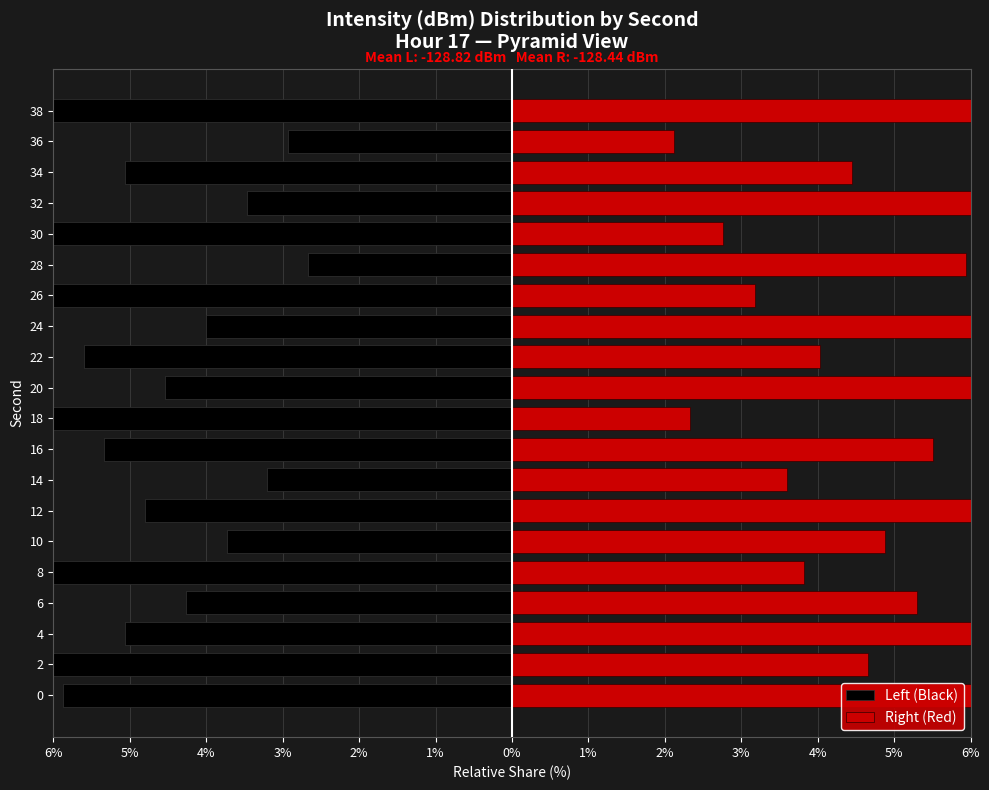

Reading right to left, transcribe all the data shown in this chart.

Left (Black): -7.2	-2.9	-5.1	-3.5	-6.9	-2.7	-6.1	-4.0	-5.6	-4.5	-6.4	-5.3	-3.2	-4.8	-3.7	-6.1	-4.3	-5.1	-6.7	-5.9
Right (Red): 7.4	2.1	4.4	7.0	2.8	5.9	3.2	6.8	4.0	6.4	2.3	5.5	3.6	7.2	4.9	3.8	5.3	6.6	4.7	6.1